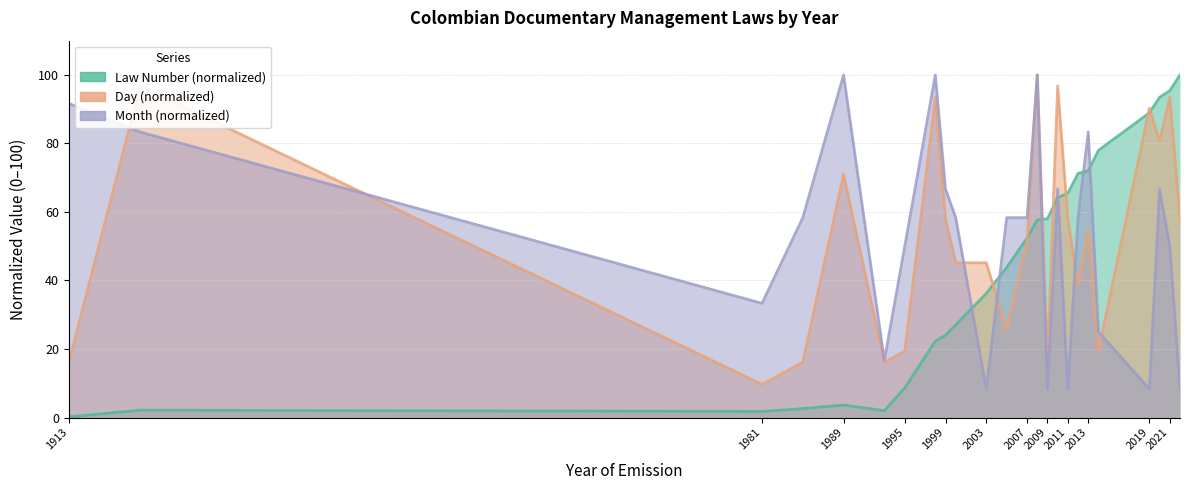

Where is Month nearest to the value 54?

1995